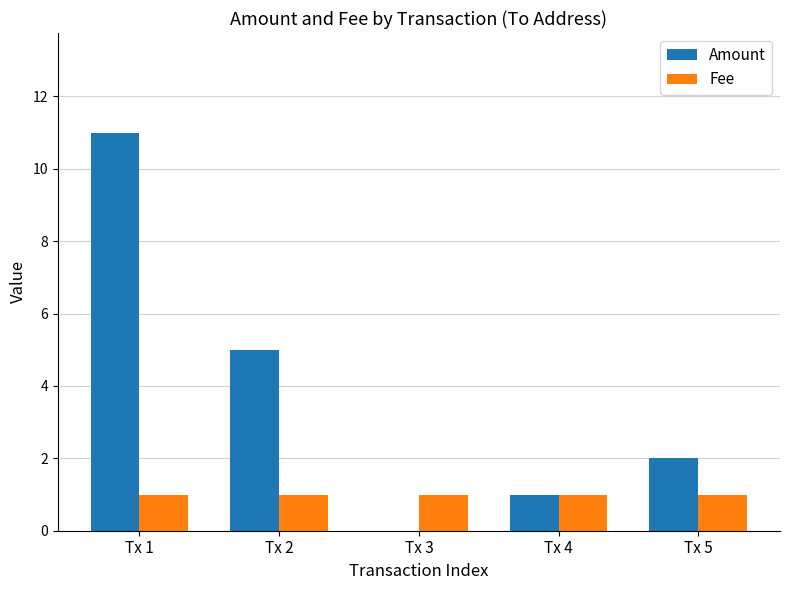

Which label corresponds to the largest value in the chart?

Tx 1